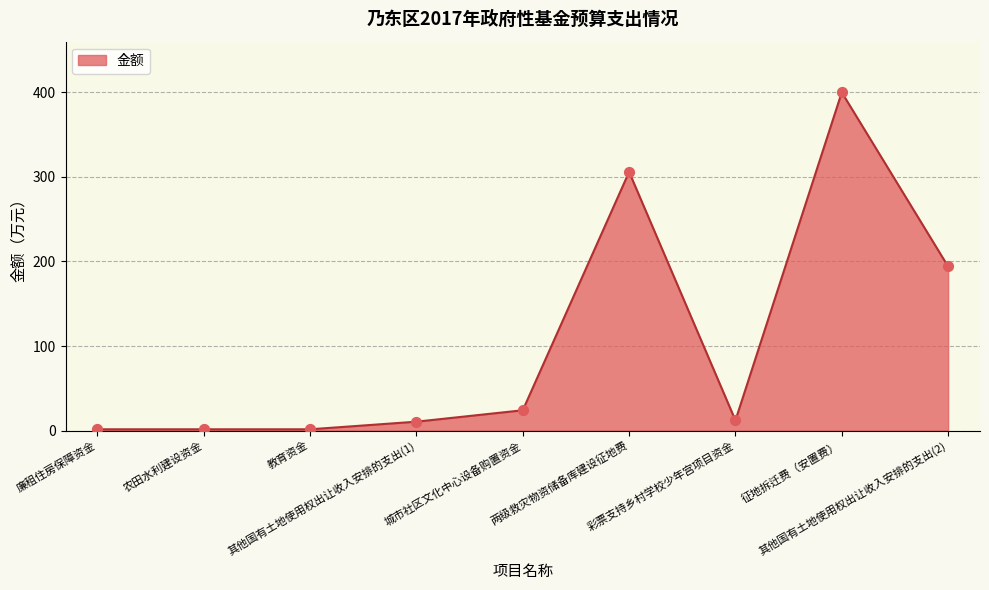

Between 征地拆迁费（安置费） and 城市社区文化中心设备购置资金, which is larger?

征地拆迁费（安置费）